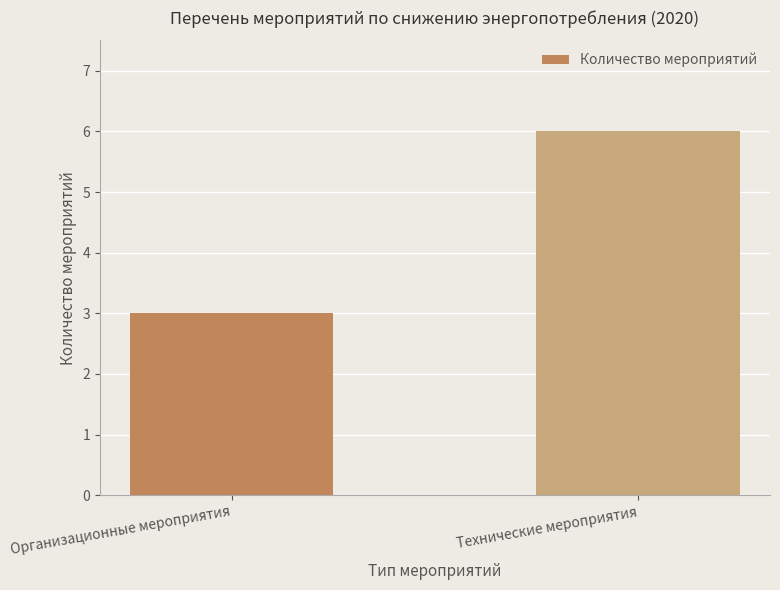

Does the chart contain any negative values?

No